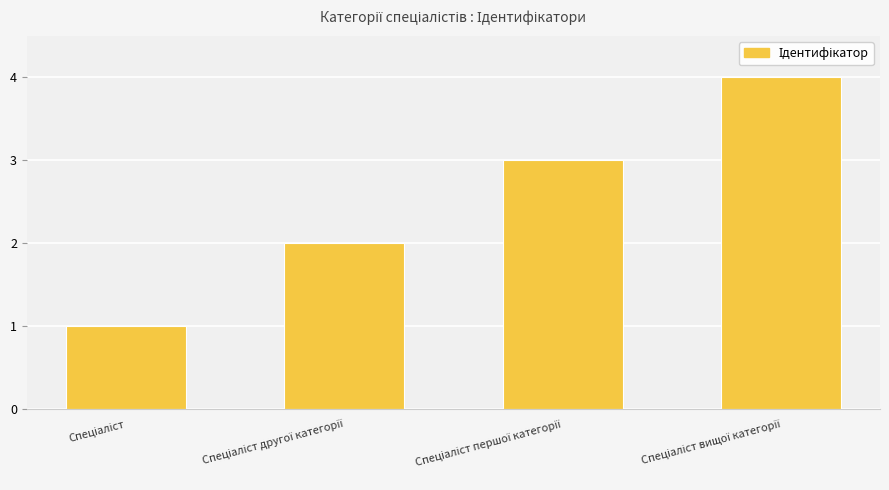

What is the greatest value displayed?

4